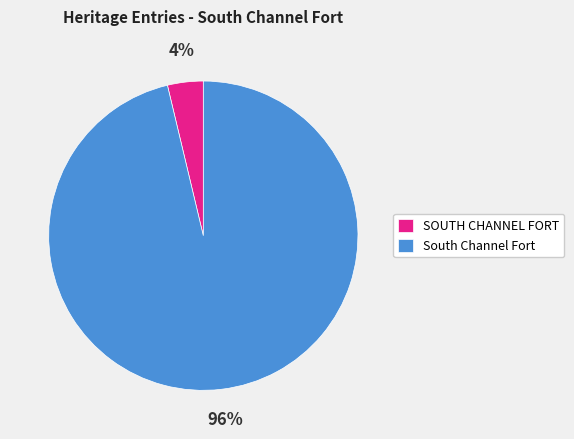

What percentage is the South Channel Fort slice, to the nearest percent?

96%